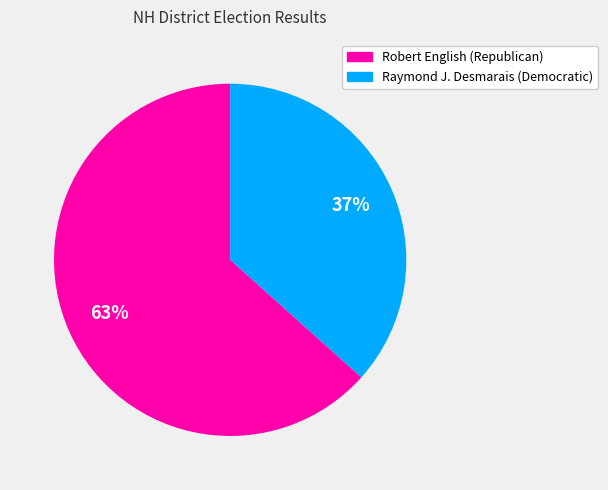

The Raymond J. Desmarais (Democratic) slice represents 22% of the pie. True or false?

False